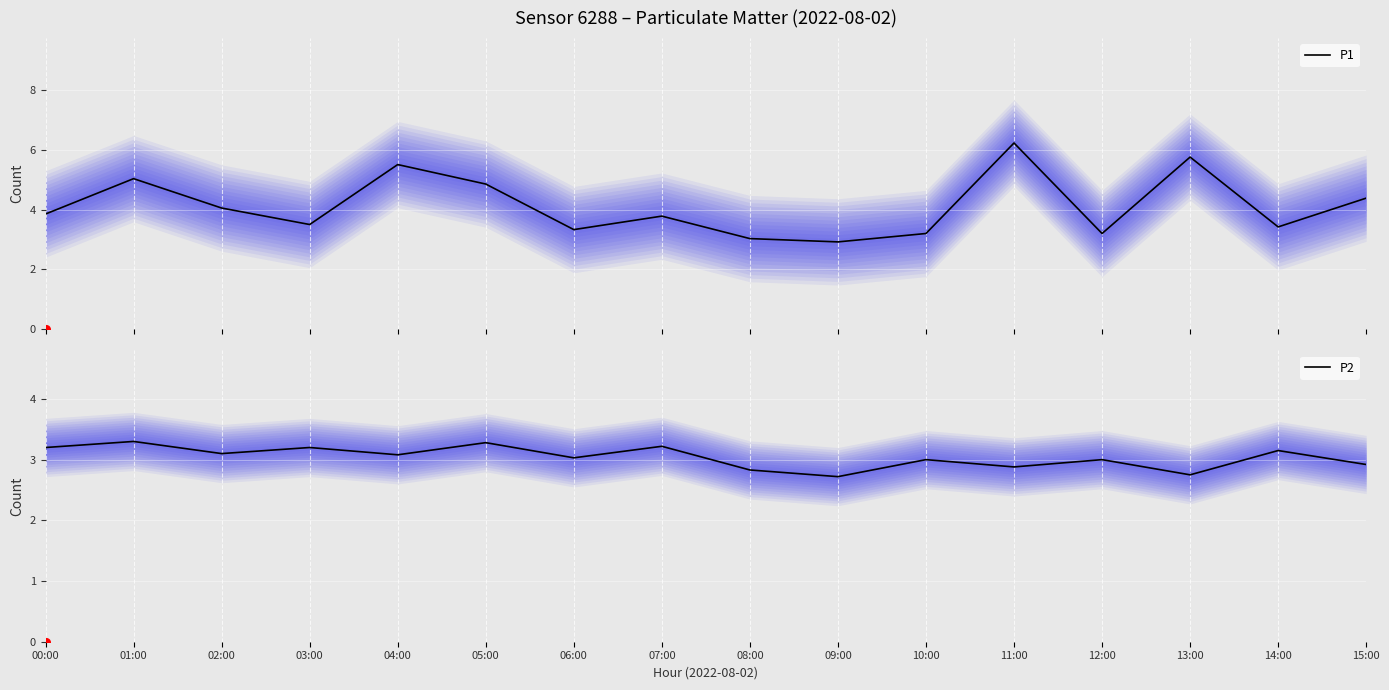

Which series has the largest total across all categories?

P1